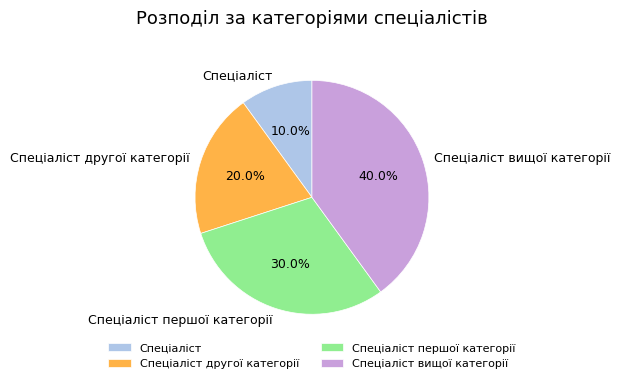

To the nearest percent, what percentage of the pie is Спеціаліст другої категорії?

20%